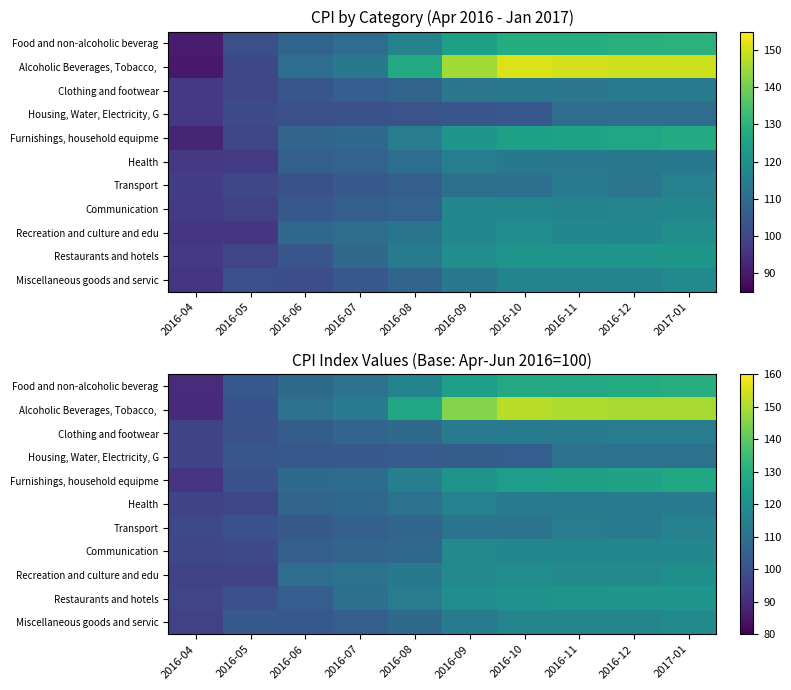

Which series has the widest spread of values?

Alcoholic Beverages, Tobacco,